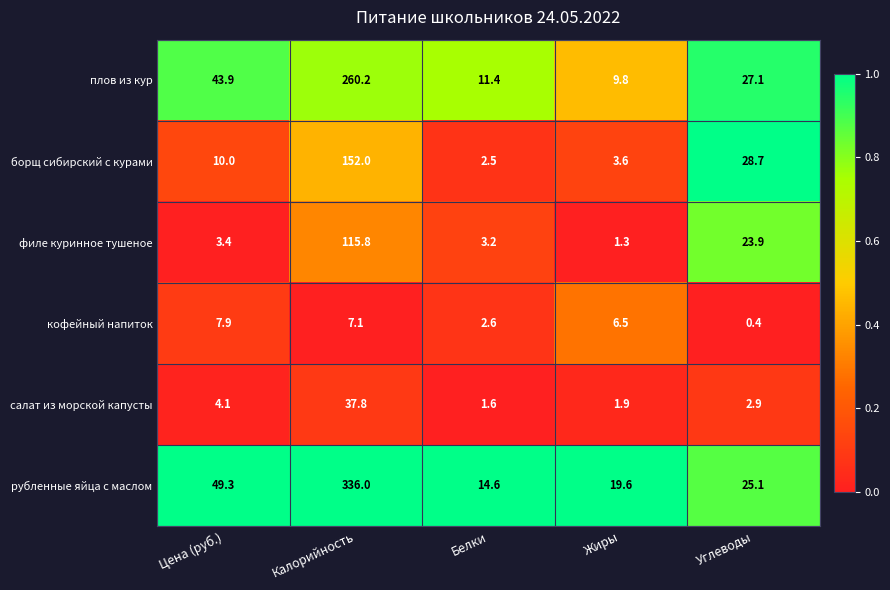

Reading left to right, list all the values displayed in this chart.

плов из кур: 43.9	260.2	11.4	9.8	27.1
борщ сибирский с курами: 10.0	152.0	2.5	3.6	28.7
филе куринное тушеное: 3.4	115.8	3.2	1.3	23.9
кофейный напиток: 7.9	7.1	2.6	6.5	0.4
салат из морской капусты: 4.1	37.8	1.6	1.9	2.9
рубленные яйца с маслом: 49.3	336.0	14.6	19.6	25.1